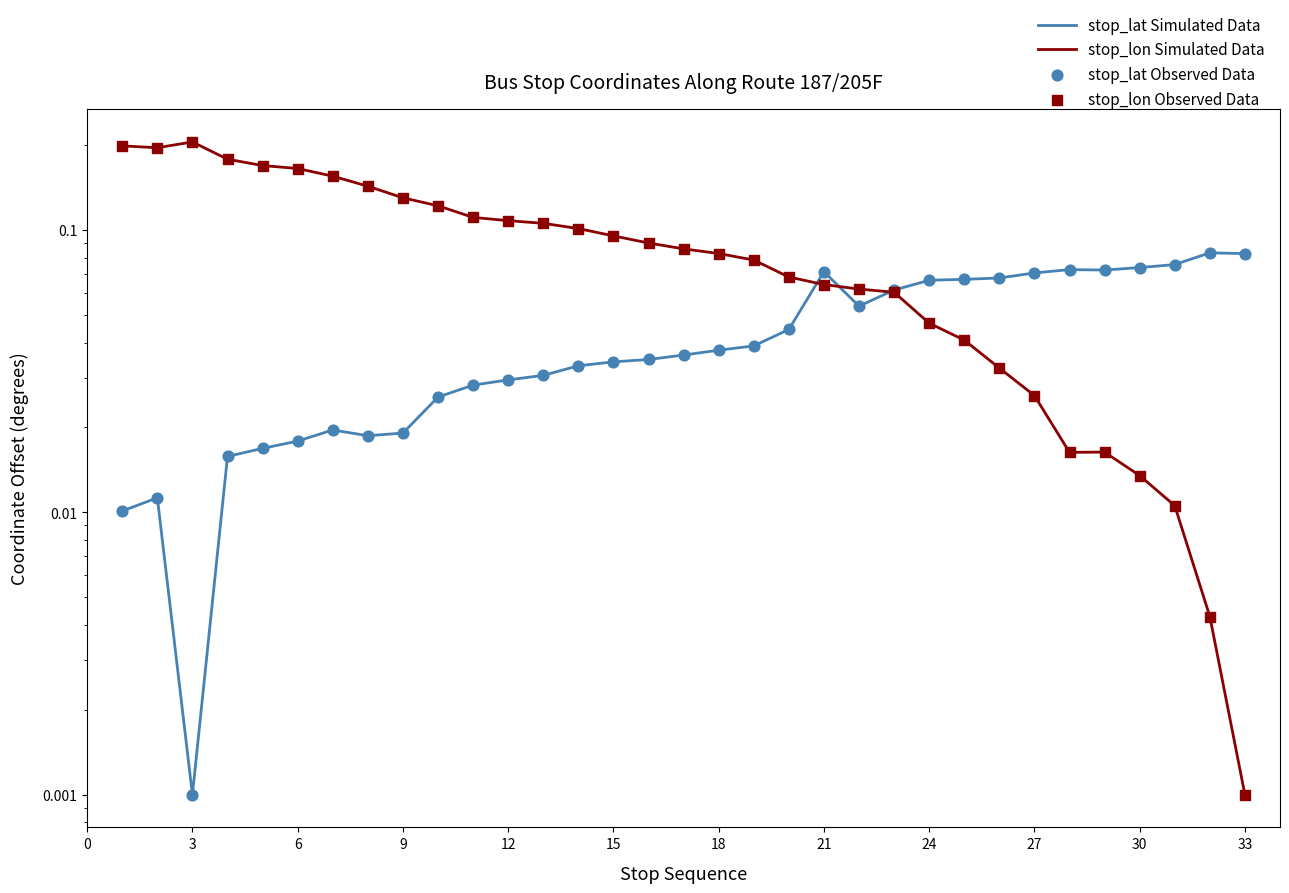

Which series contains the highest Y value?

stop_lon Simulated Data